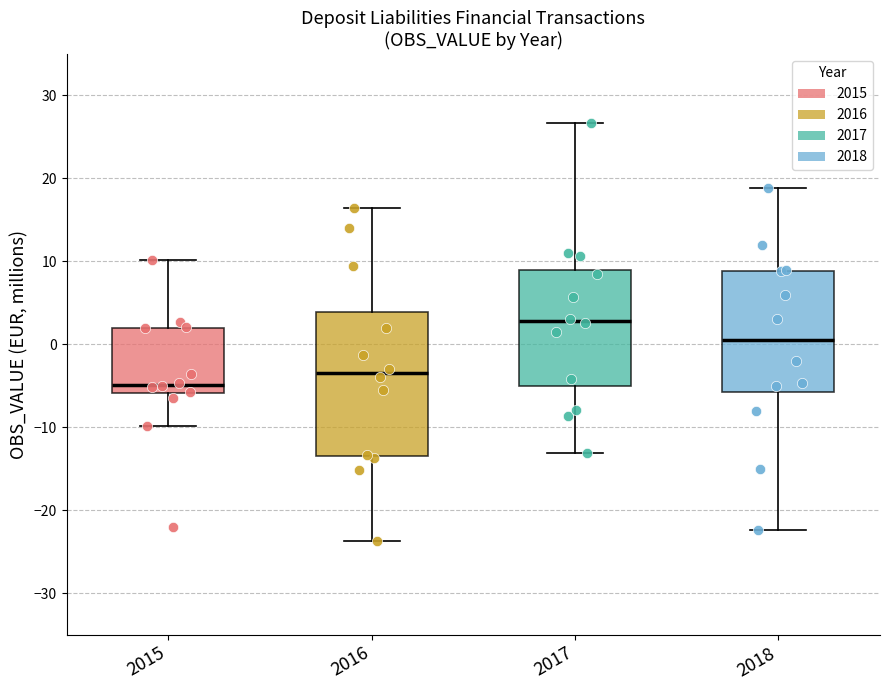

Which box has the highest median line?

2017